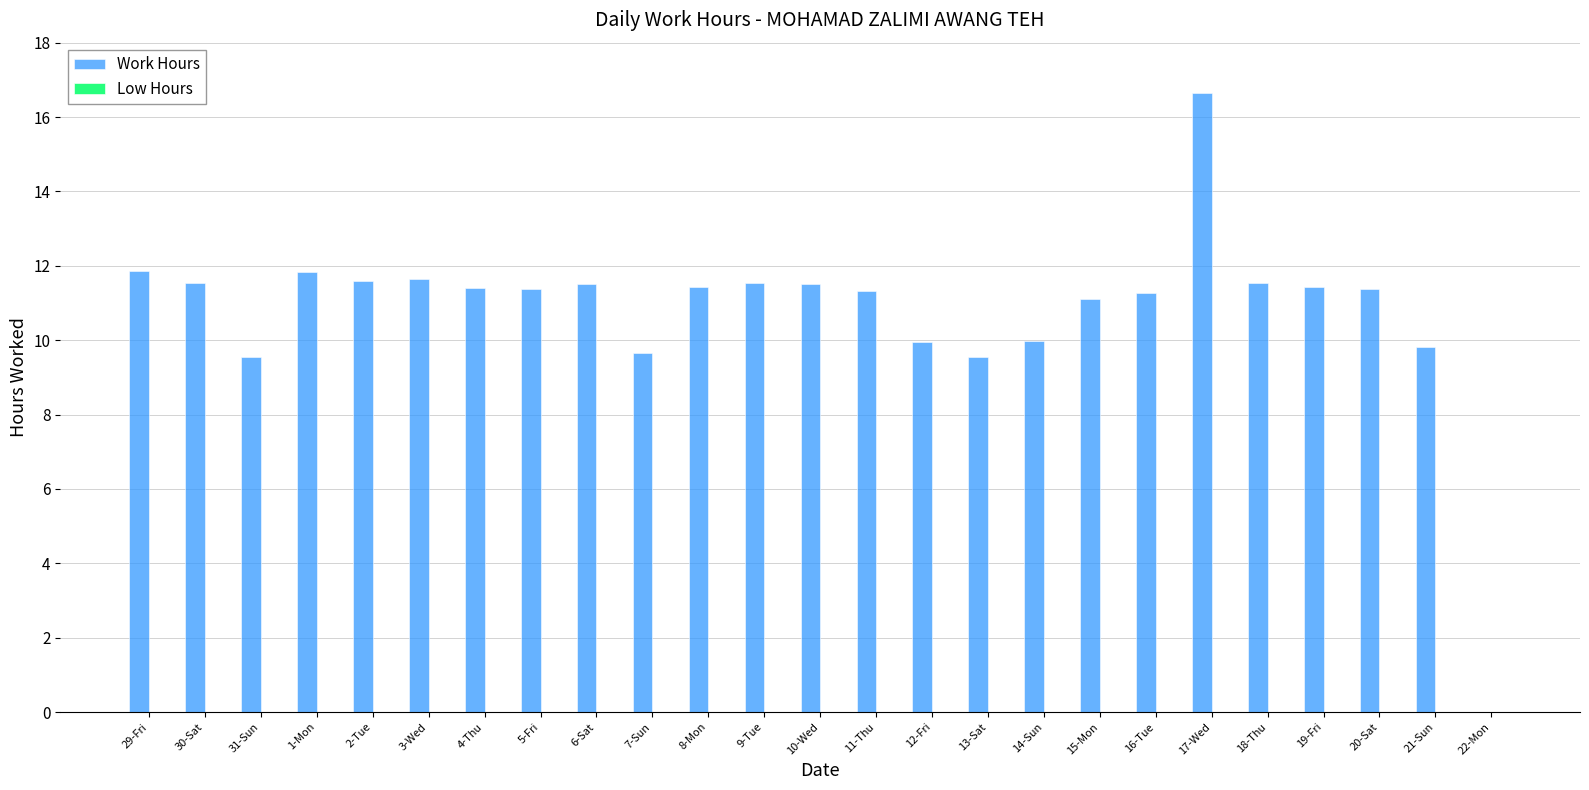

Which has a higher value, 9-Tue or 21-Sun?

9-Tue